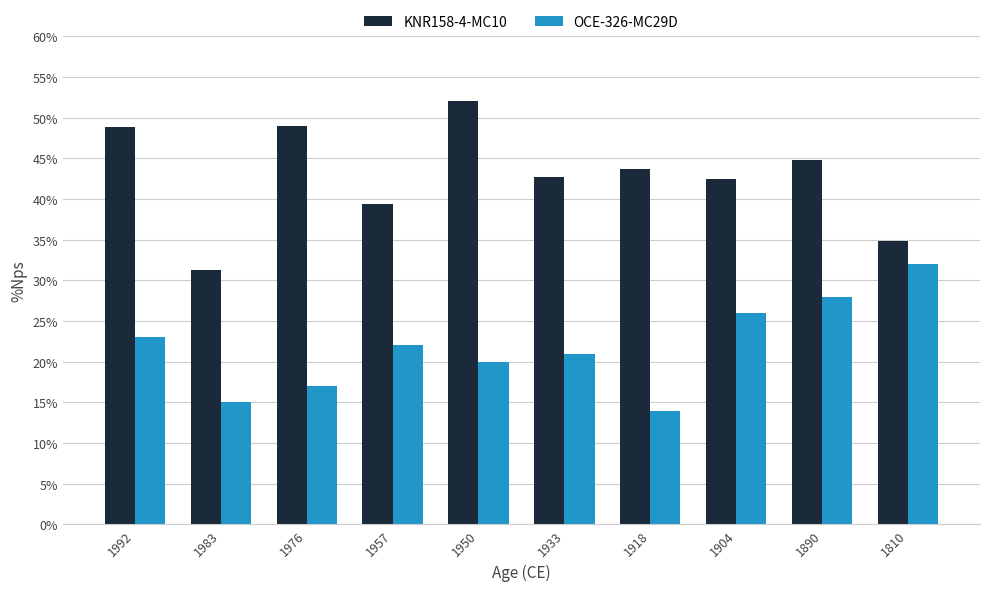

Which series has the widest spread of values?

KNR158-4-MC10